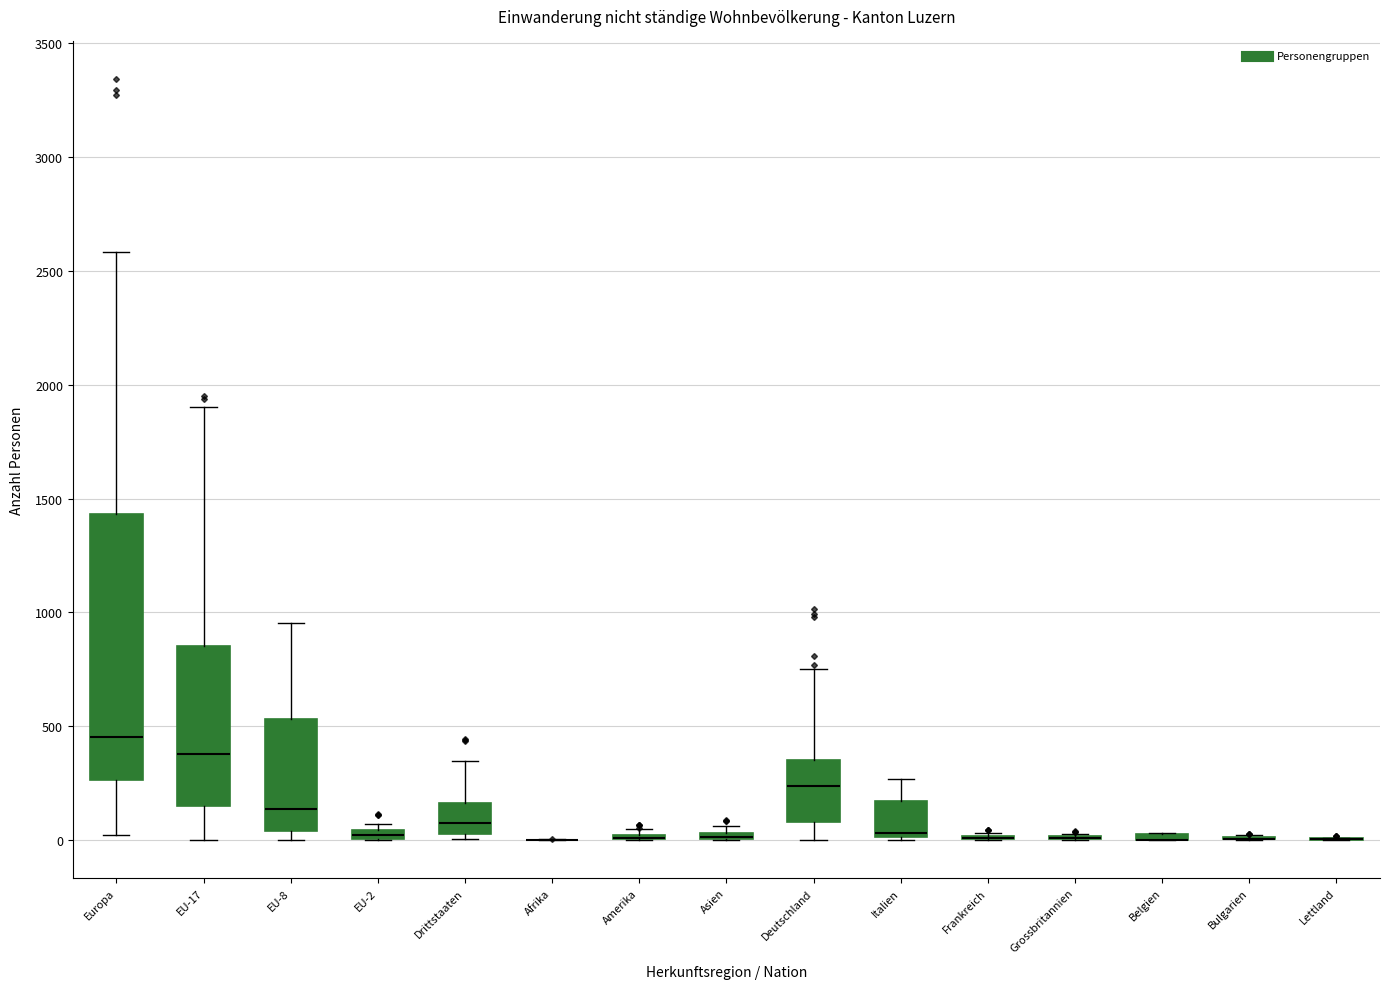

Comparing the boxes themselves (not the whiskers), which one is the tallest?

Europa